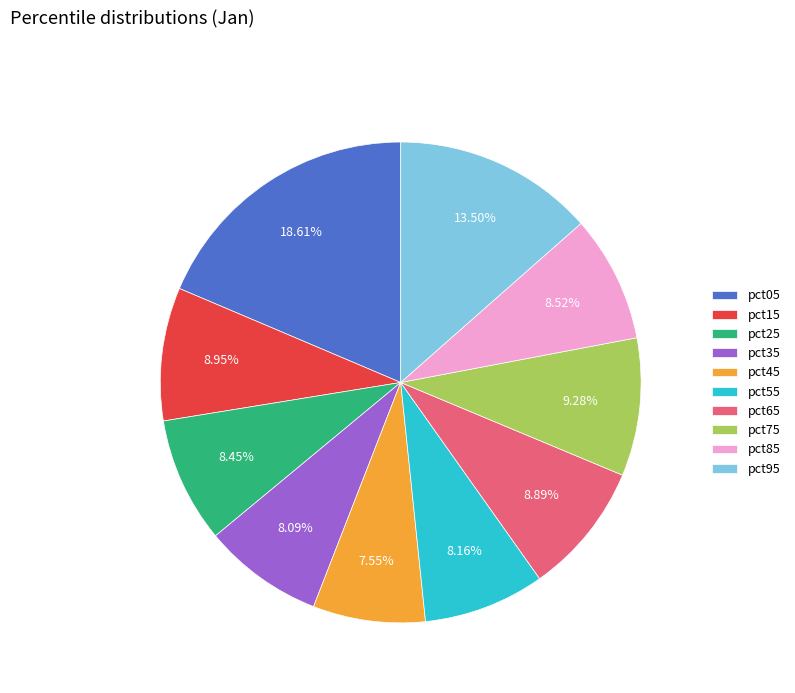

What is the total percentage of pct05 and pct85?

27.1%